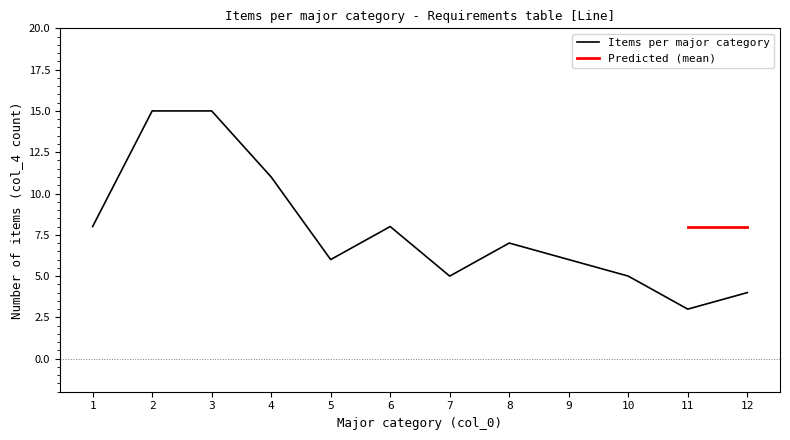

At which label does the data first exceed 7?

1